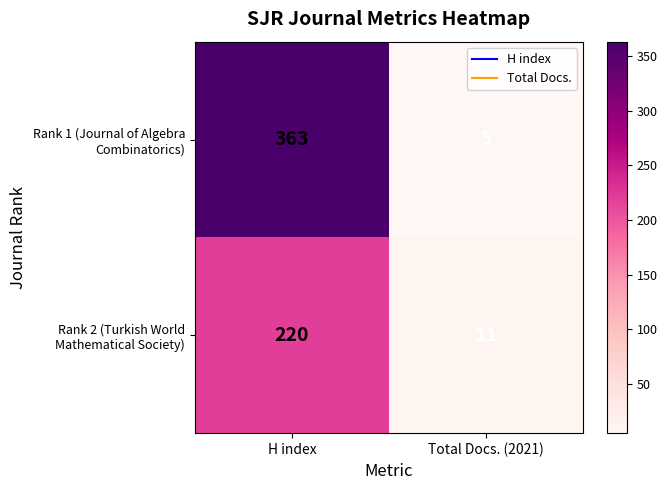

What is the minimum value shown in the chart?

5